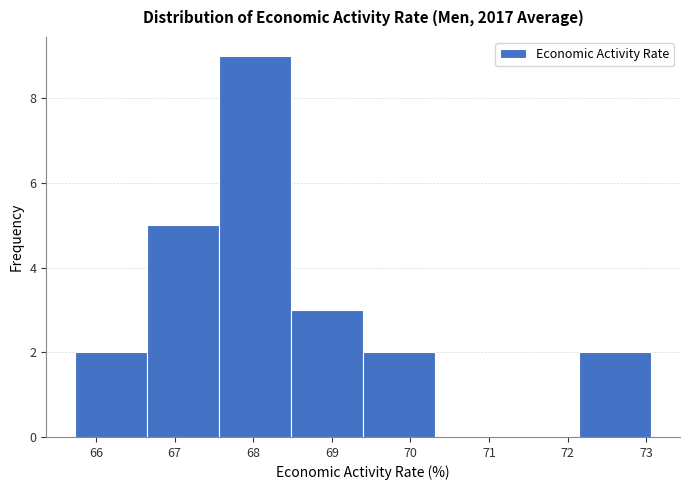

Reading left to right, list every bar in this chart as the range it spans on the x-axis followed by its height. Neither the bar edges nor the heights are printed on the chart, so give them approximately, as read against the axes.

65.7 to 66.7: 2
66.7 to 67.6: 5
67.6 to 68.5: 9
68.5 to 69.4: 3
69.4 to 70.3: 2
70.3 to 71.2: 0
71.2 to 72.1: 0
72.1 to 73.1: 2